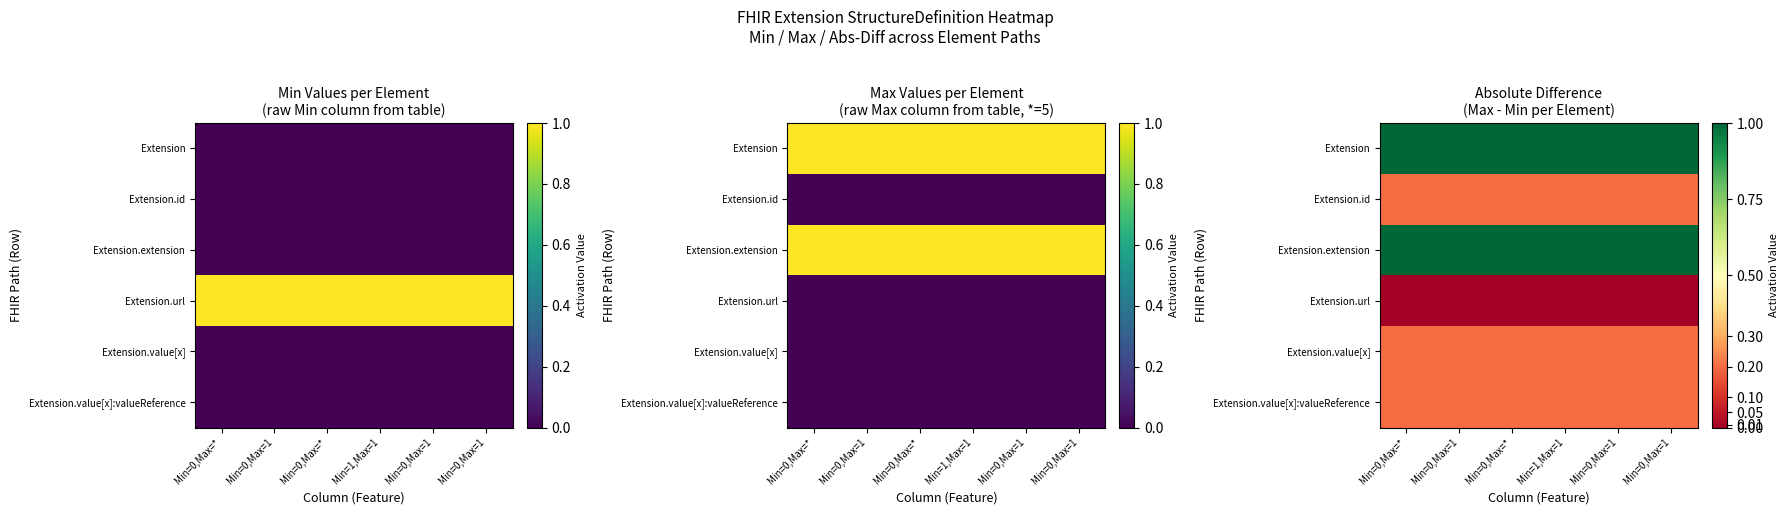

What is the sum of all Extension.id values?

1.2